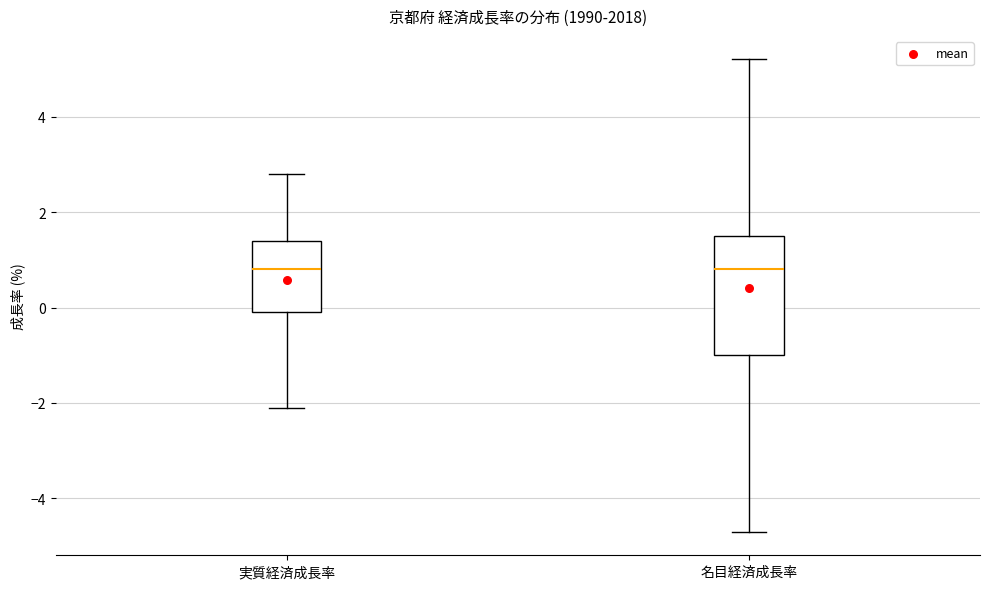

Which box is the tallest, from its lower edge to its upper edge?

名目経済成長率